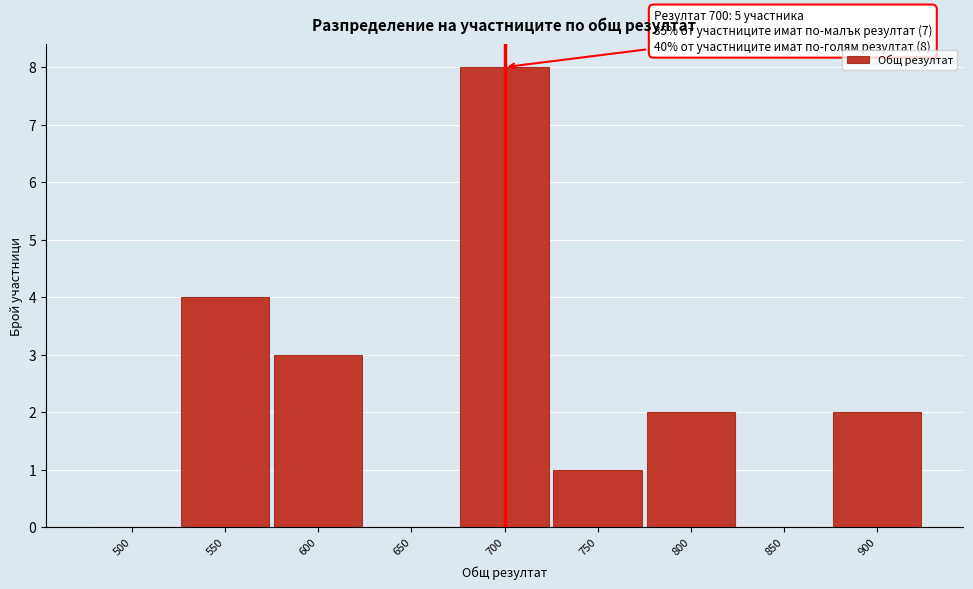

Reading left to right, list all the values displayed in this chart.

500=0	550=4	600=3	650=0	700=8	750=1	800=2	850=0	900=2